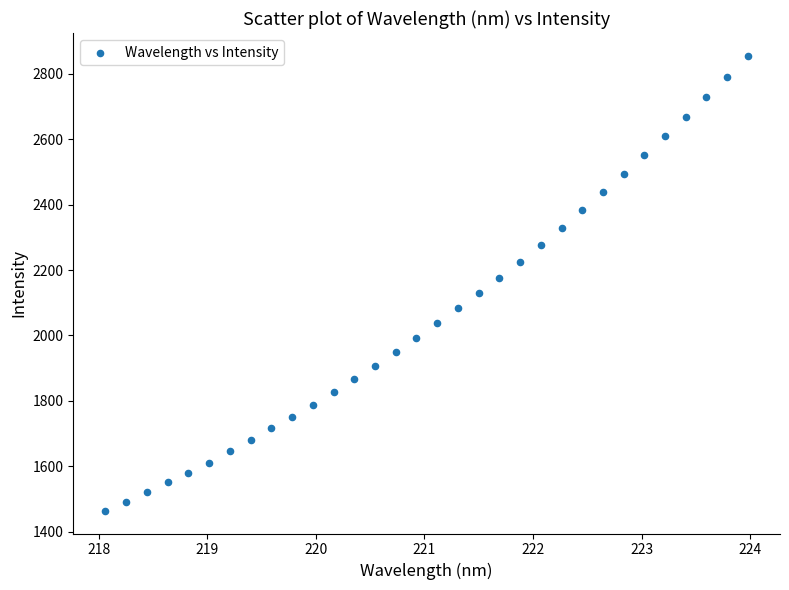

What is the range of Y values (max minus min)?

1390.4